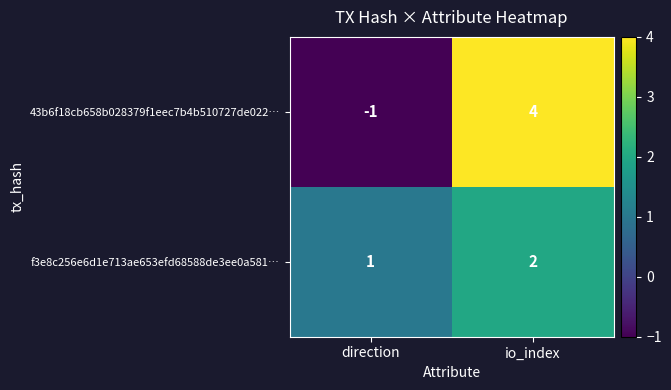

What is the difference between the maximum and minimum values in the 43b6f18cb658b028379f1eec7b4b510727de022… series?

5